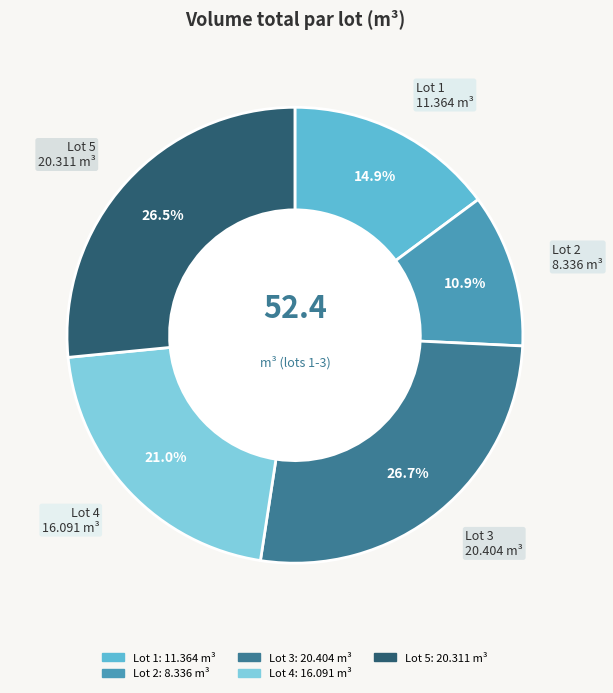

Does any single category account for the majority?

No